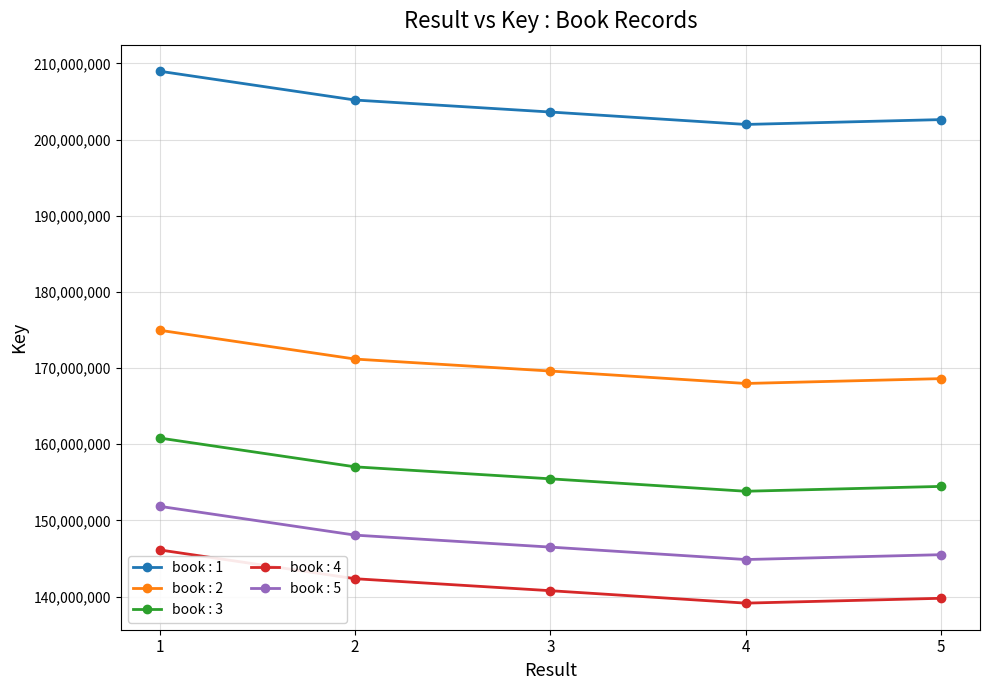

What is the sum of all book : 1 values?

1022350478.1